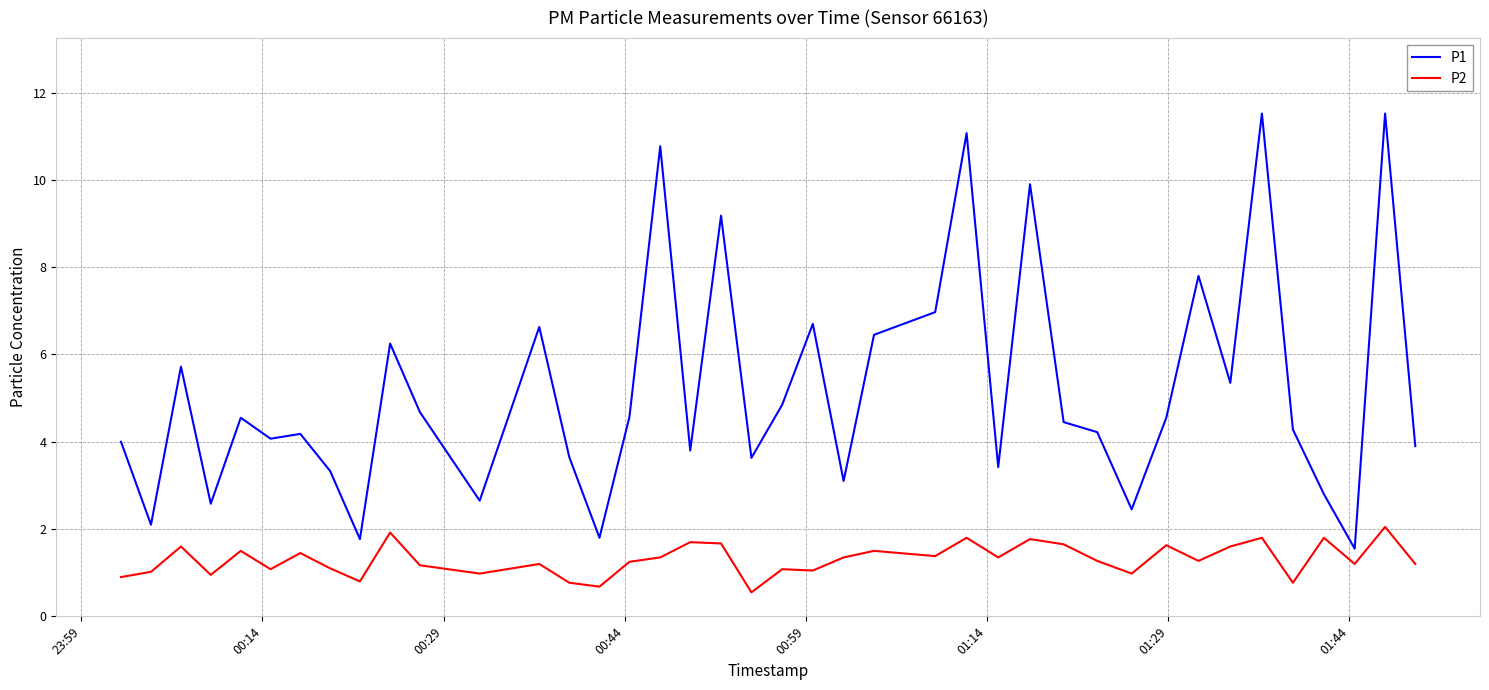

Which series has the largest total across all categories?

P1